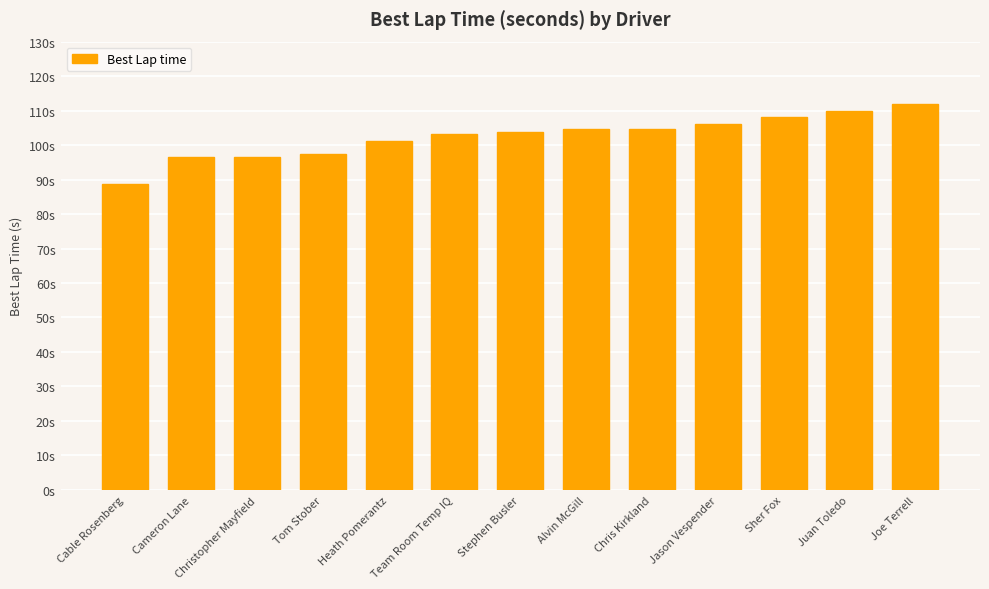

Between Cable Rosenberg and Tom Stober, which is larger?

Tom Stober